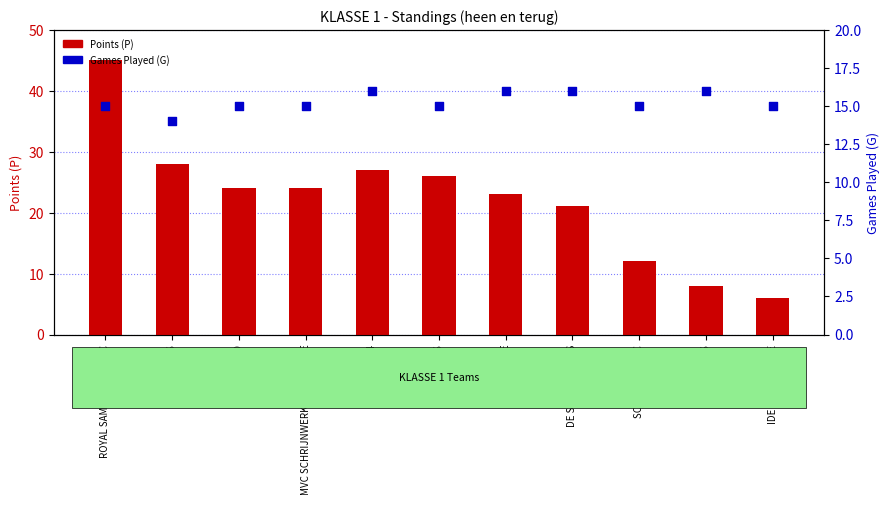

At which category is the sum across all series the highest?

ROYAL SAMBA SIWI HVAC